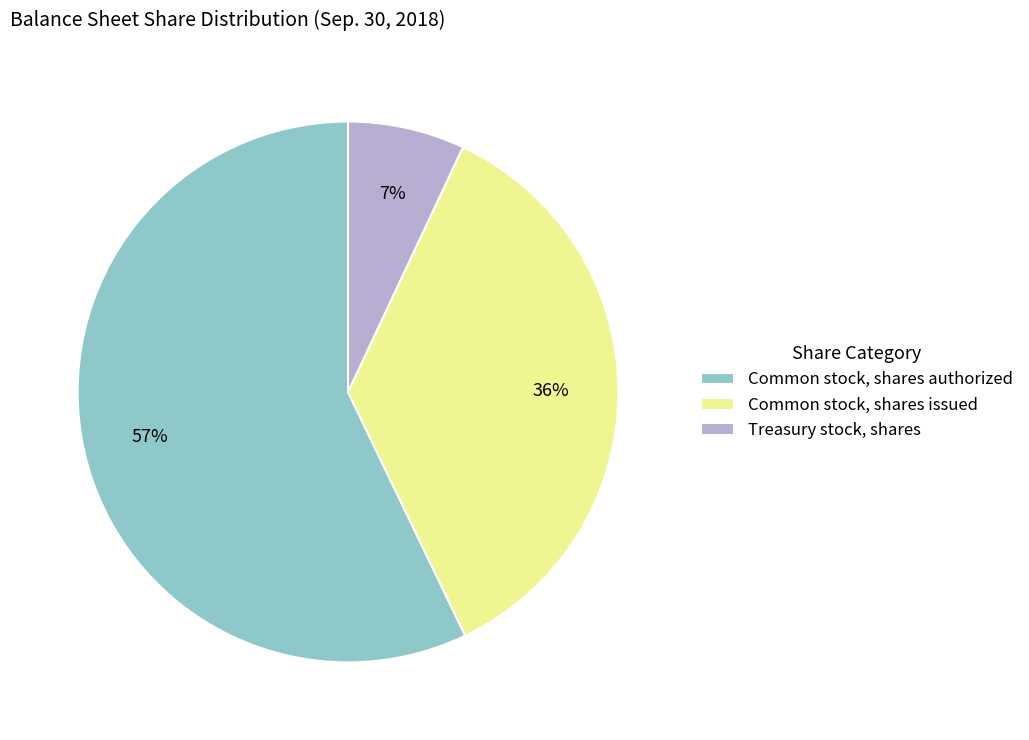

Rank the categories by value from highest to lowest.

Common stock, shares authorized, Common stock, shares issued, Treasury stock, shares